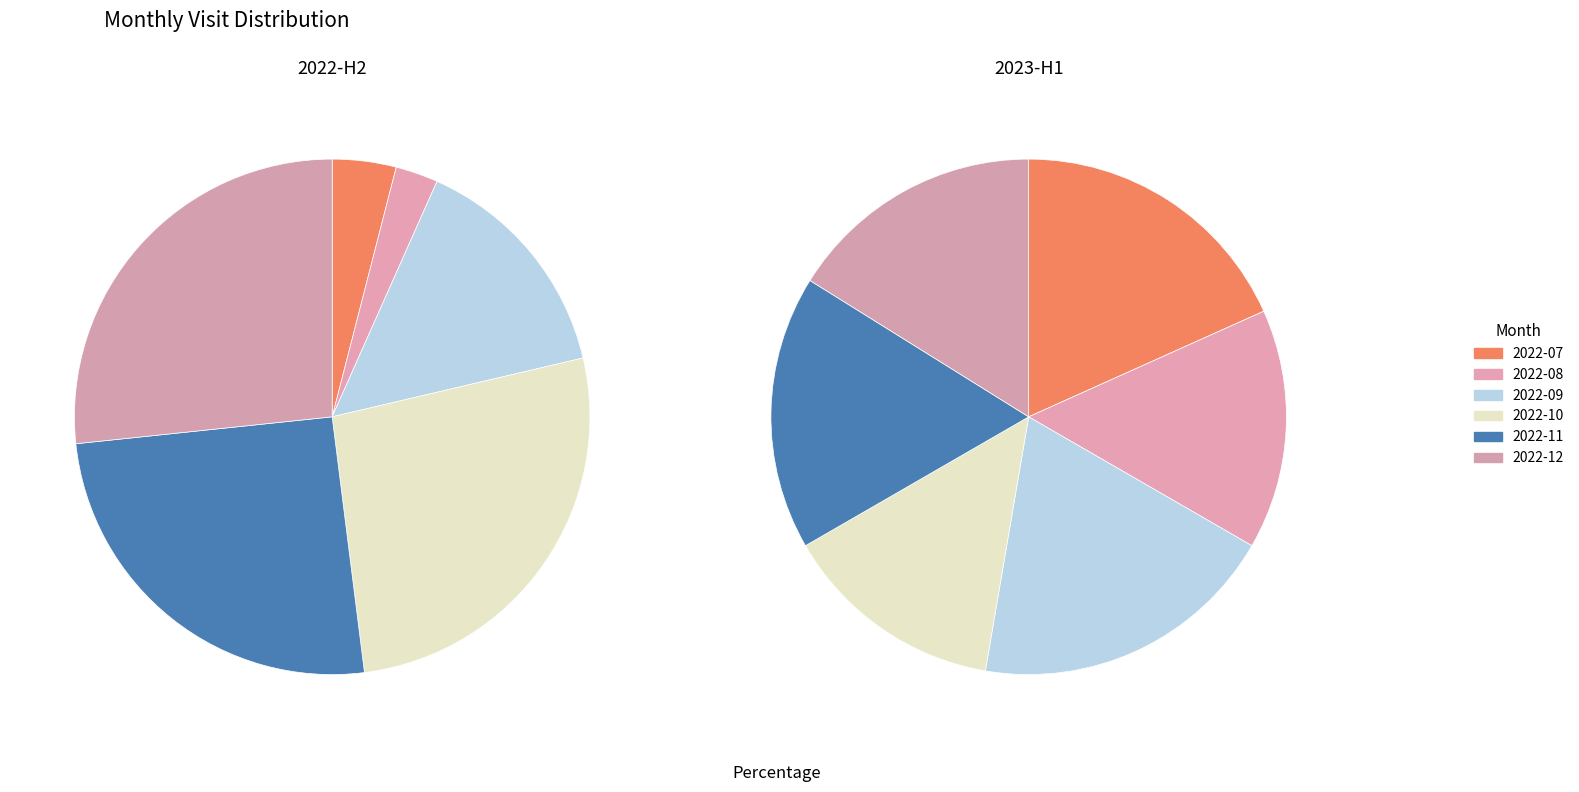

To the nearest percent, what percentage of the pie is 2?

15%